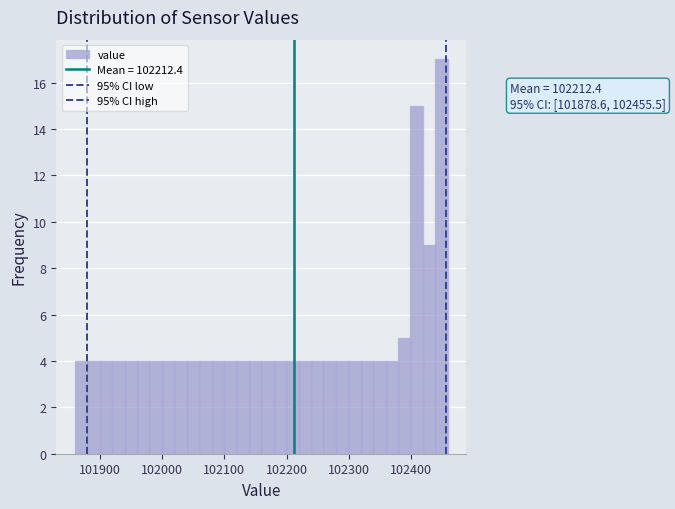

Around what value on the x-axis is the tallest bar? Give the approximate position of its centre, as read against the axis.

102450